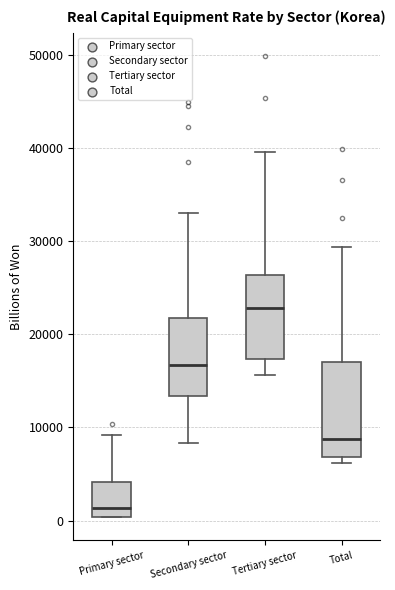

Comparing the boxes themselves (not the whiskers), which one is the tallest?

Total